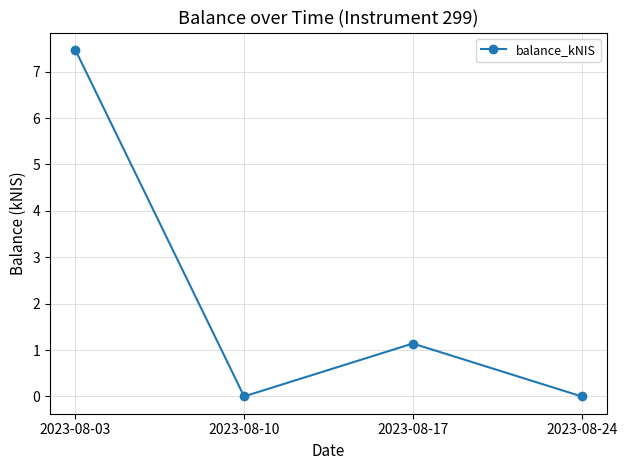

What is the difference between the values at 2023-08-24 and 2023-08-03?

7.5